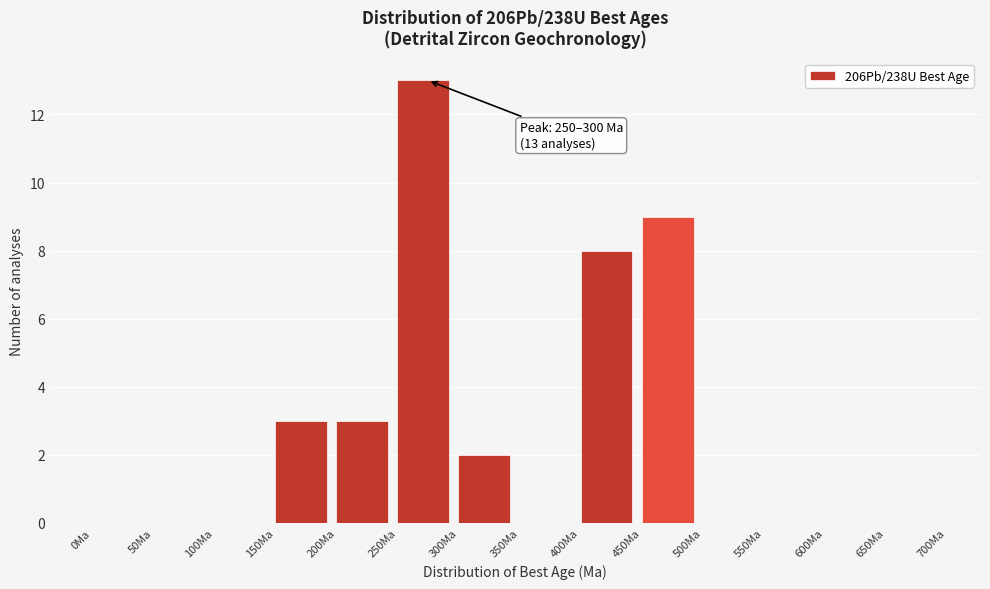

Over which range of the x-axis is the bar tallest?

250 to 300